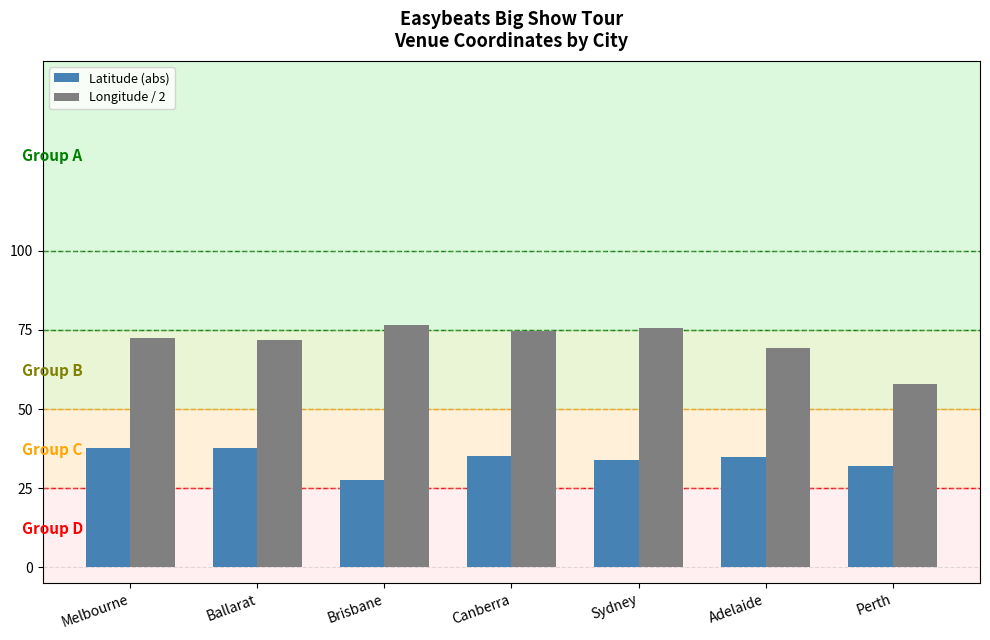

Count the number of data series in this chart.

2